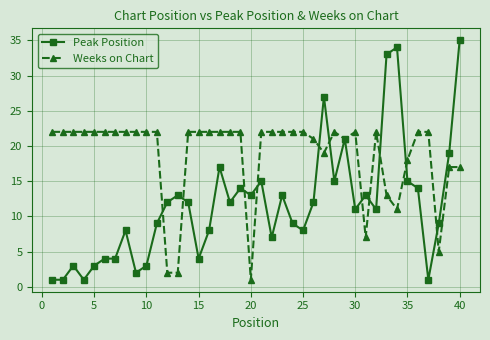

At how many categories does at least one series exceed 29?

3